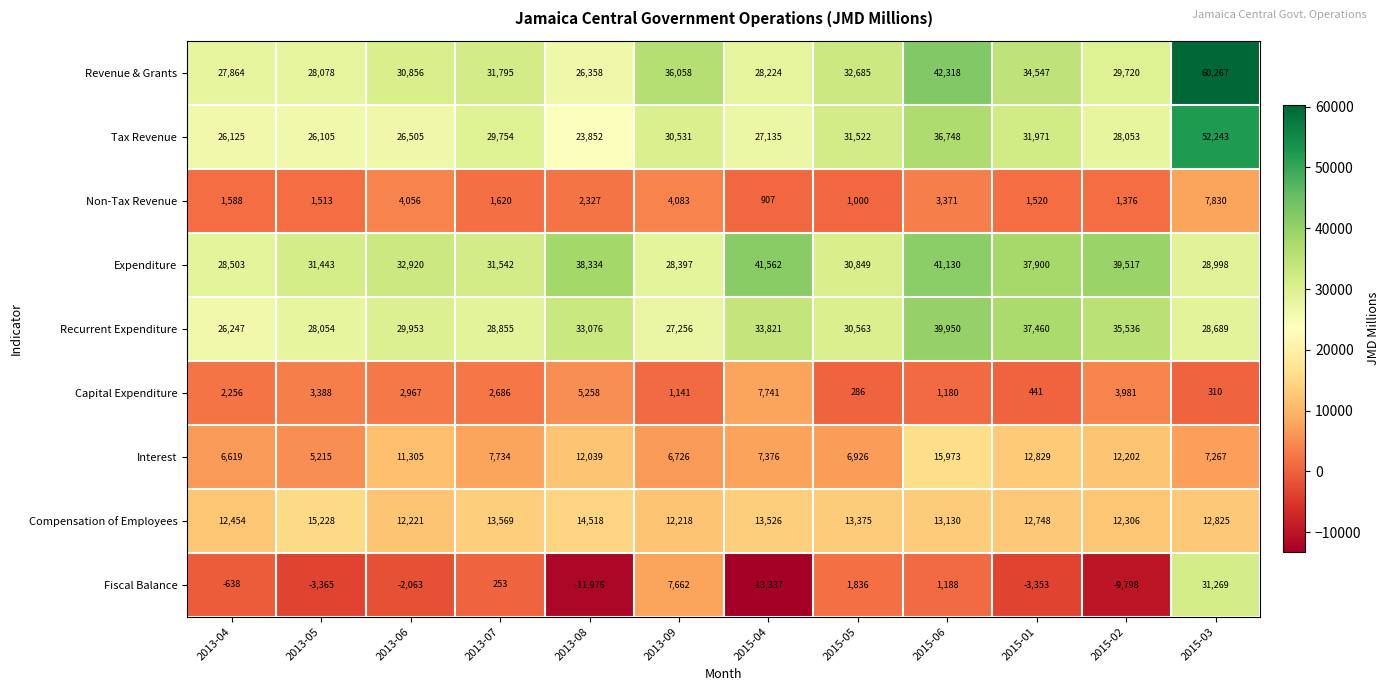

Read the Non-Tax Revenue value at 2015-01.

1520